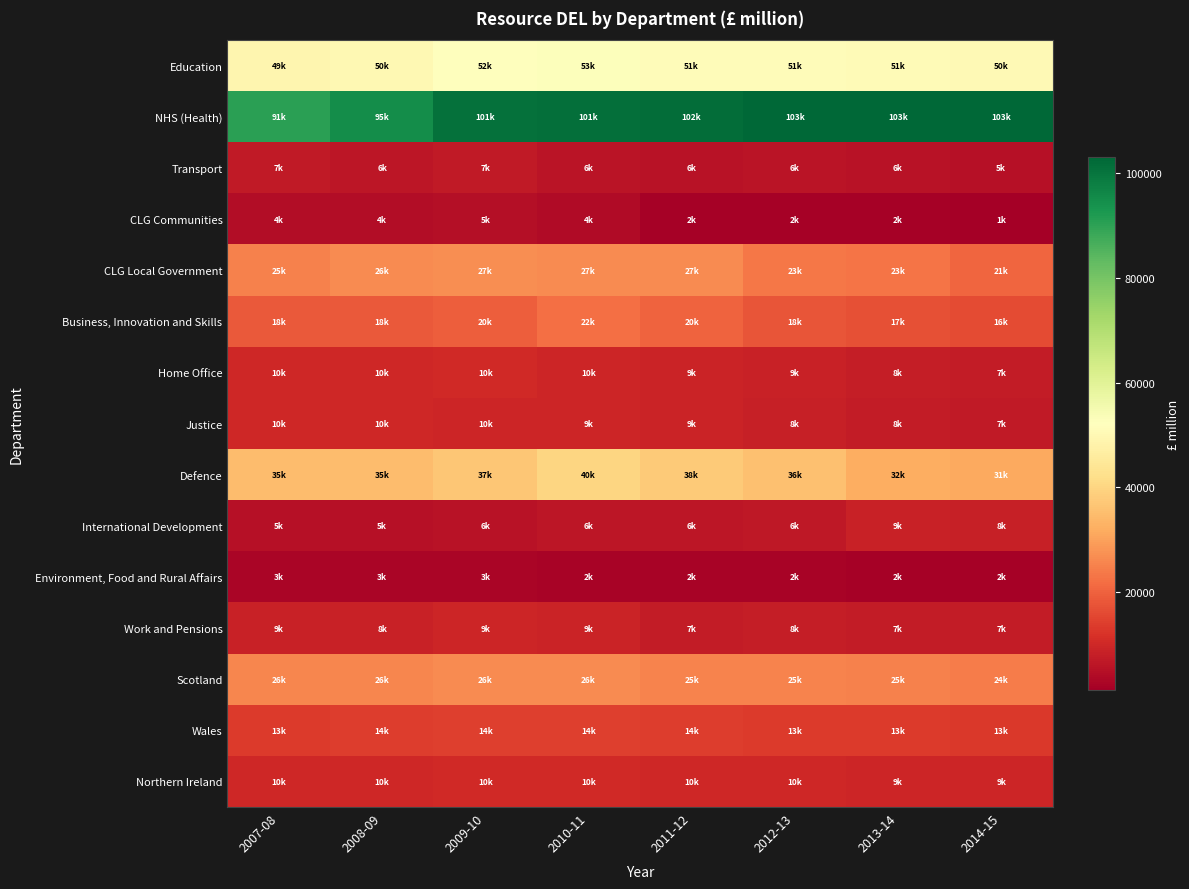

What is the difference between the highest and lowest values at 2012-13?

101070.1